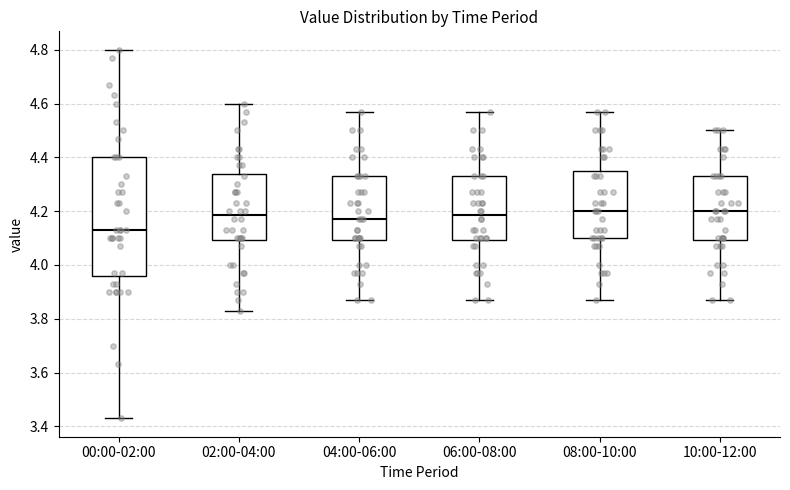

Which box is the tallest, from its lower edge to its upper edge?

00:00-02:00